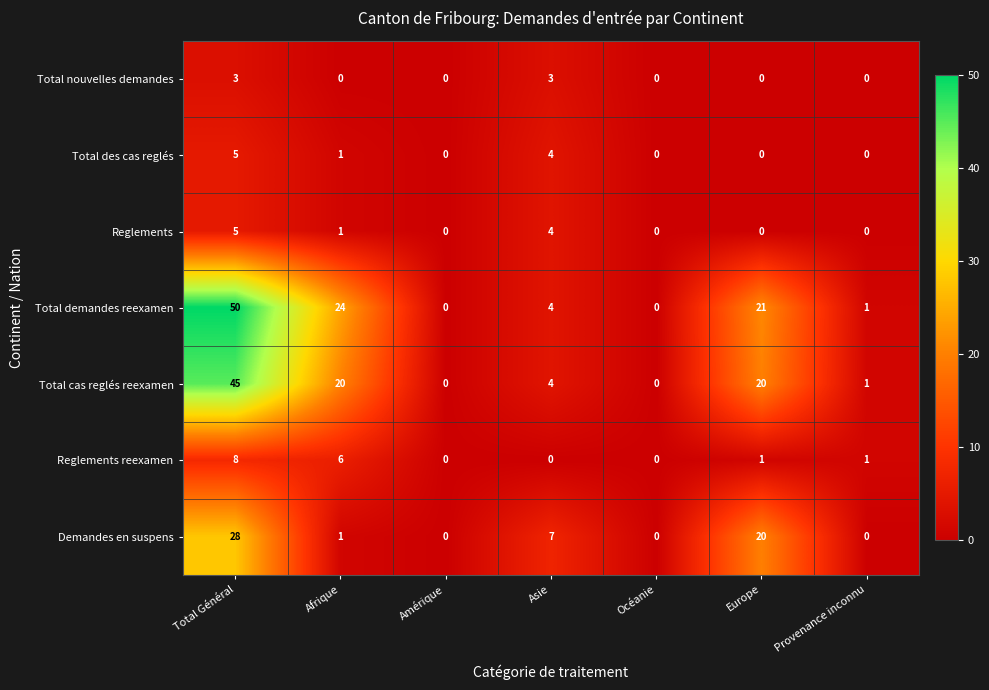

Count the number of categories in the chart.

7